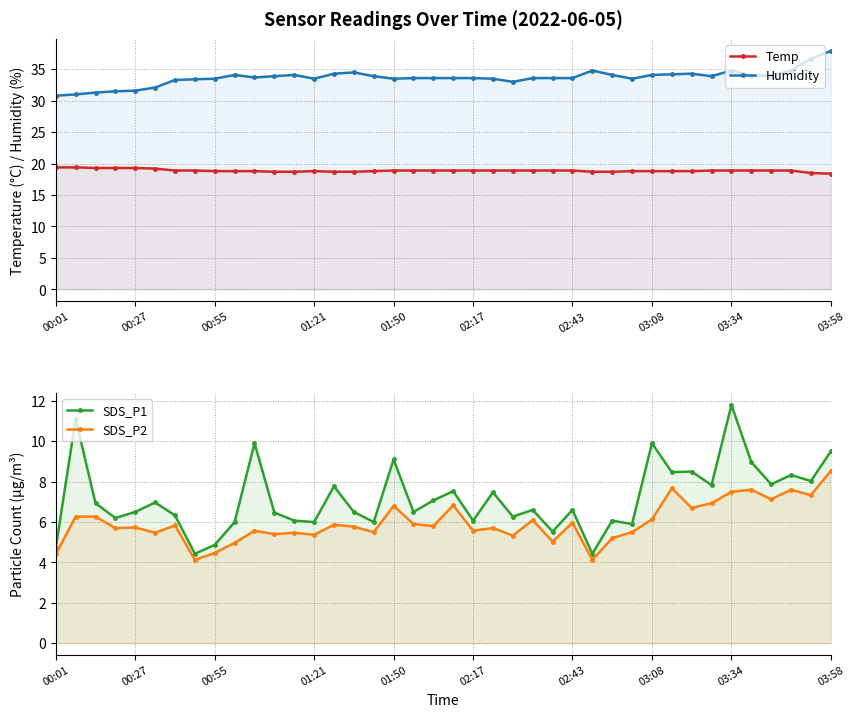

What is the difference between the second highest and second lowest values in the SDS_P1 series?

6.7